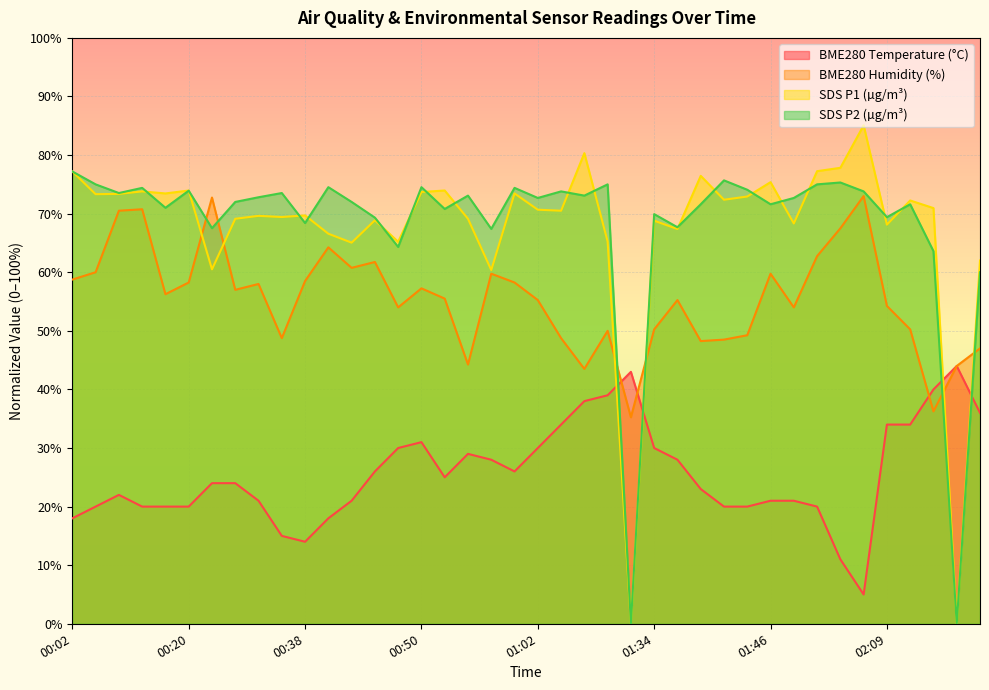

True or false: BME280_temperature has a value of 43.0 at 01:12.

True